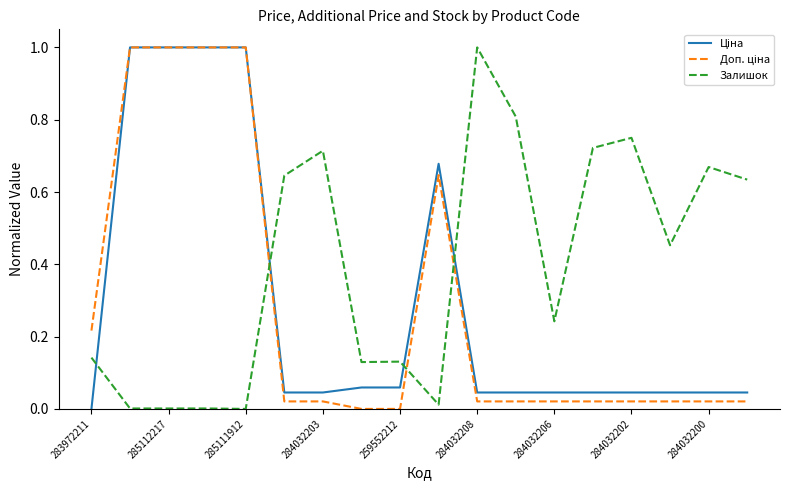

What is the maximum value shown in the chart?

1.0